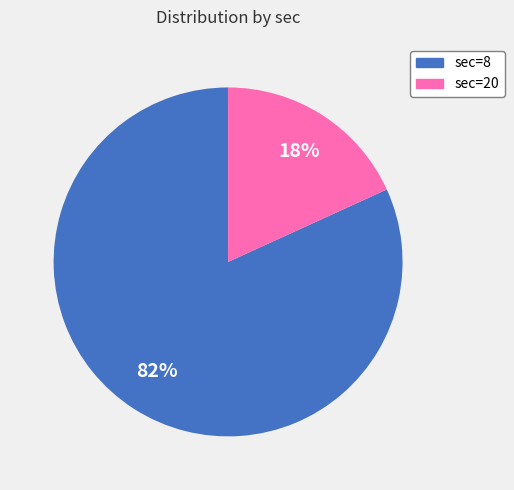

Is there any slice that represents more than half of the pie?

Yes